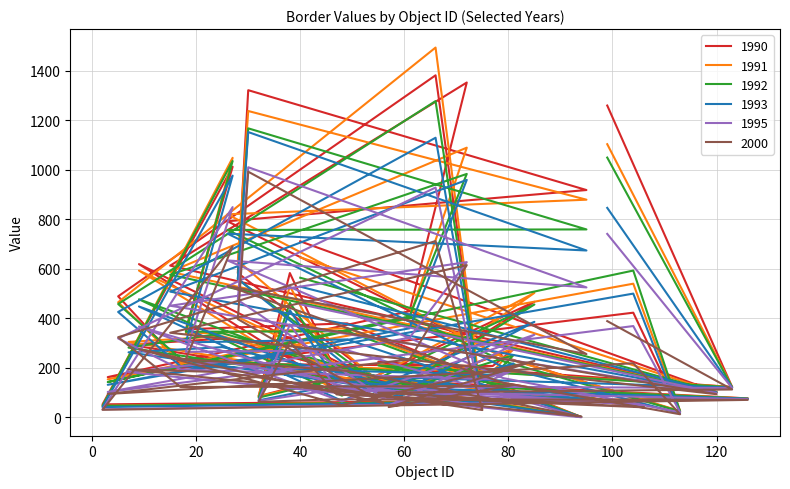

Reading left to right, transcribe all the data shown in this chart.

1990: 711	103	613	1352	429	163	423	24	245	792	918	1321	583	133	619	104	467	94	275	208	218	489	1381	38	318	294	2	380	356	1012	53	77	162	86	583	179	44	225	123	1259
1991: 646	102	588	1089	404	154	540	26	243	820	879	1237	632	128	593	93	503	86	279	185	222	465	1493	46	328	305	2	360	338	1048	47	77	150	86	530	179	44	212	123	1103
1992: 564	102	576	983	408	143	593	25	227	757	759	1167	558	118	477	88	456	93	252	166	237	458	1277	47	340	282	2	348	346	1035	47	76	151	80	463	186	45	210	122	1049
1993: 528	101	508	959	360	132	500	17	204	742	674	1152	559	90	448	67	386	75	218	172	207	426	1129	54	284	263	2	315	303	976	42	76	128	69	433	148	50	164	121	846
1995: 457	99	451	627	322	103	369	21	159	634	525	1010	474	79	367	65	334	48	191	154	194	319	928	45	226	183	1	271	265	849	33	74	111	67	375	119	50	126	119	741
2000: 371	94	342	615	234	95	219	13	140	531	256	992	397	58	276	50	228	42	131	127	123	324	712	30	183	194	4	188	235	691	31	71	73	63	305	93	41	100	113	389